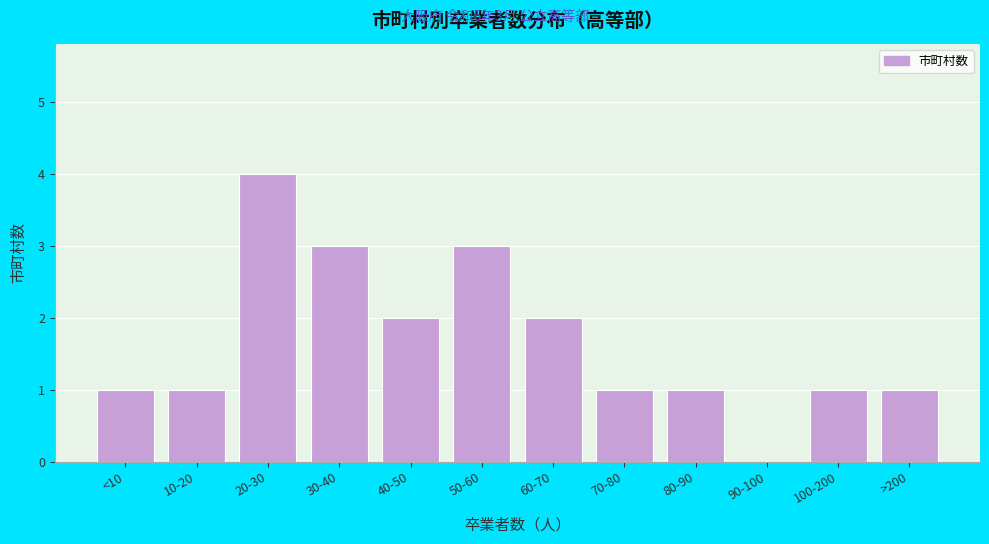

Reading left to right, list all the values displayed in this chart.

<10=1	10-20=1	20-30=4	30-40=3	40-50=2	50-60=3	60-70=2	70-80=1	80-90=1	90-100=0	100-200=1	>200=1